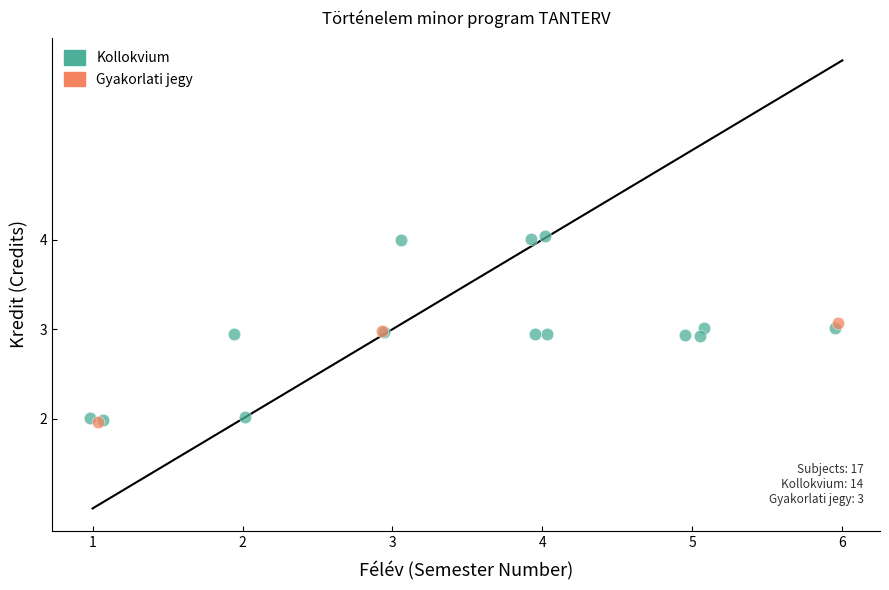

Which series has the largest Y range (max minus min)?

Kollokvium